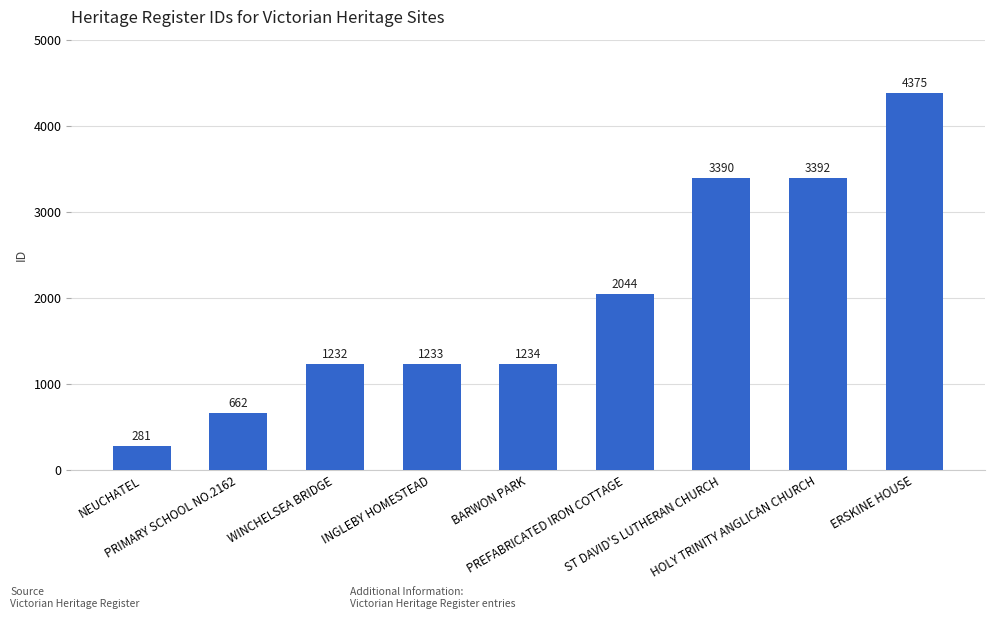

What is the change in value from PRIMARY SCHOOL NO.2162 to HOLY TRINITY ANGLICAN CHURCH?

+2730